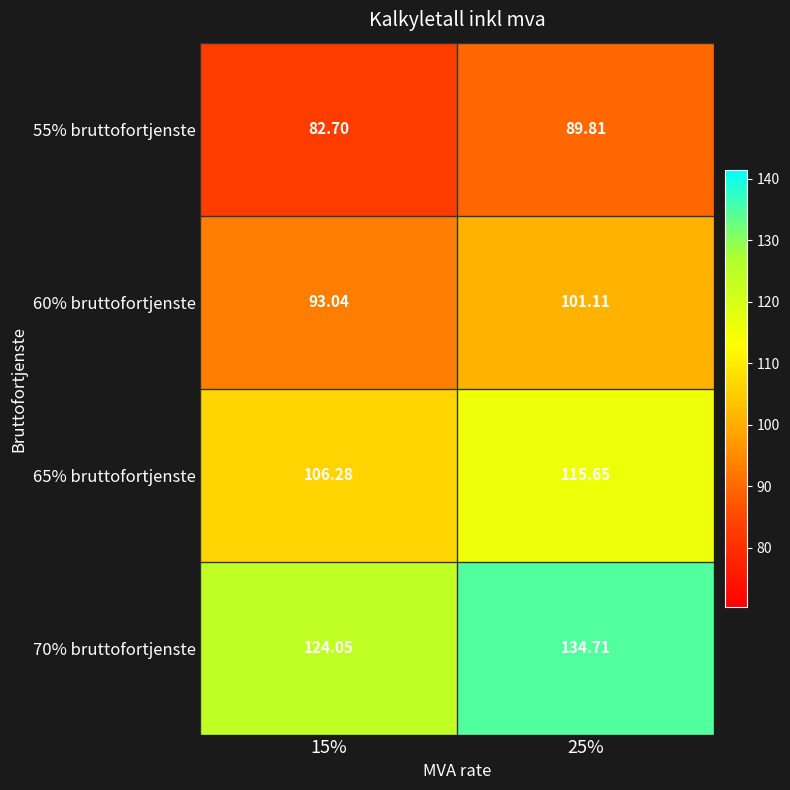

At which category is the sum across all series the highest?

25%